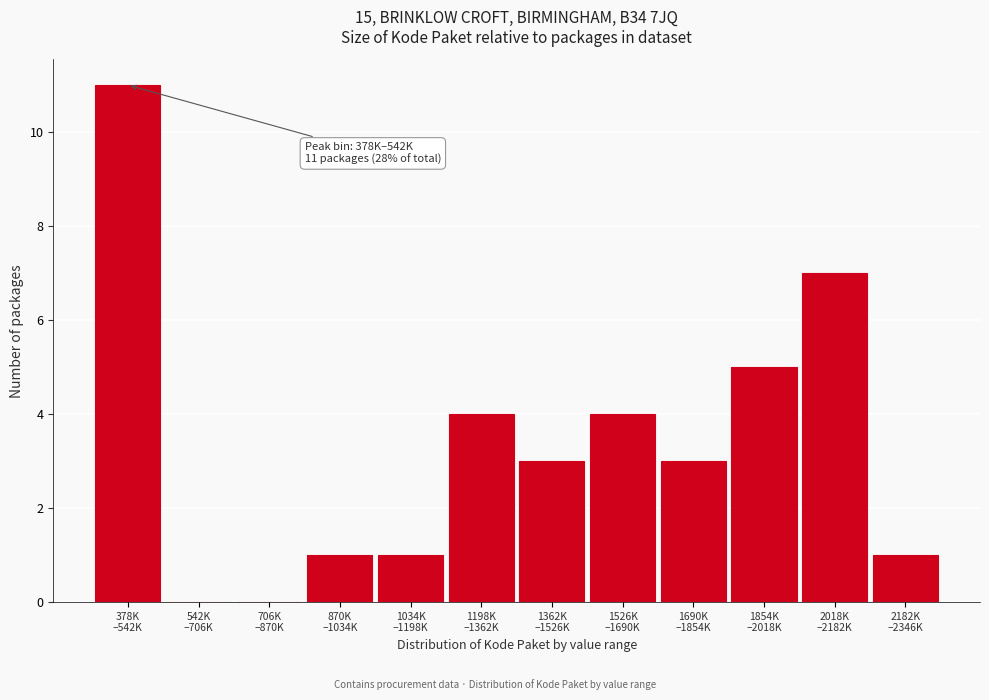

What is the maximum value shown in the chart?

11